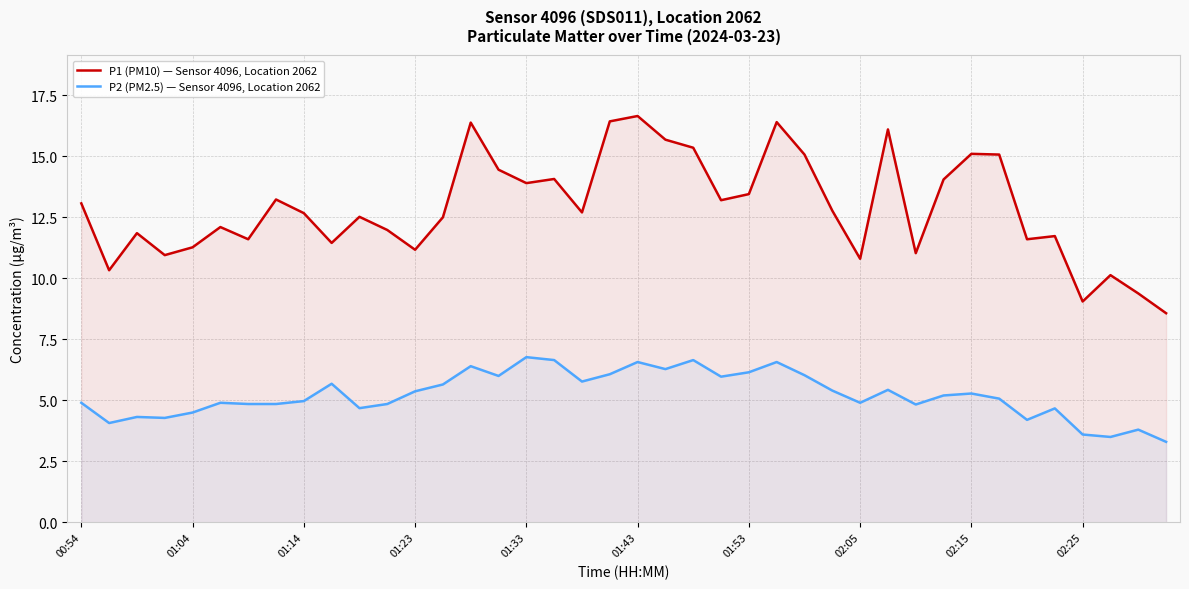

Which series has the largest range (max minus min)?

P1 (PM10) — Sensor 4096, Location 2062